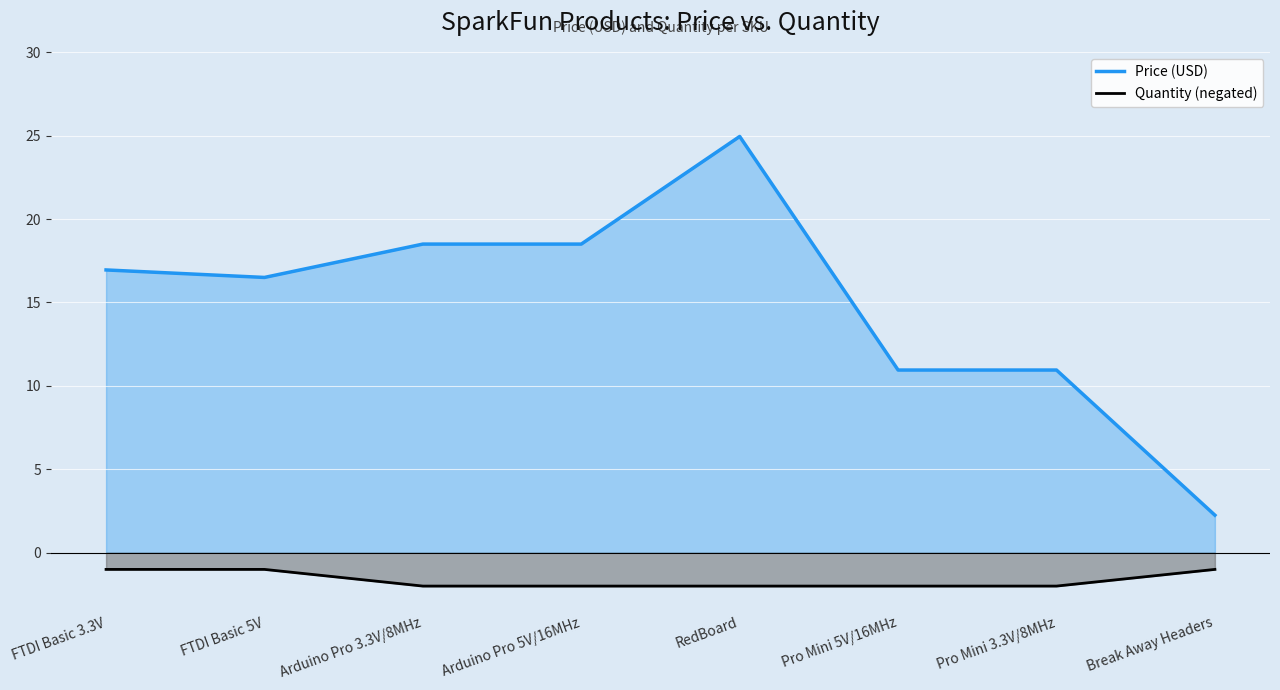

Which series has the largest total across all categories?

Price (USD)